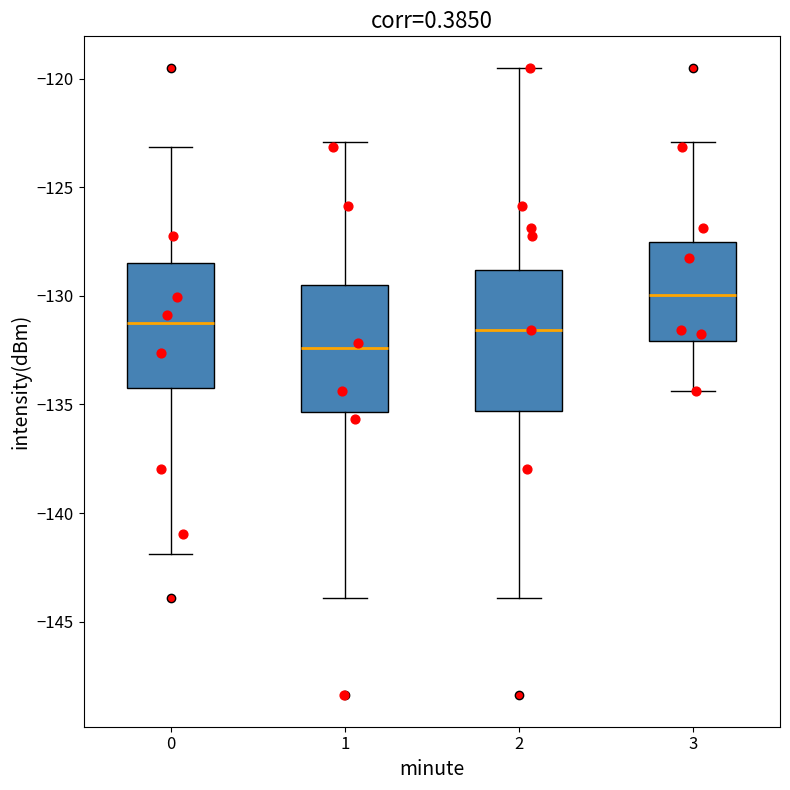

Where is the upper edge of the box at x = 3 on the y-axis? The values are not printed on the chart, so give them approximately, as read against the axis.

-127.5